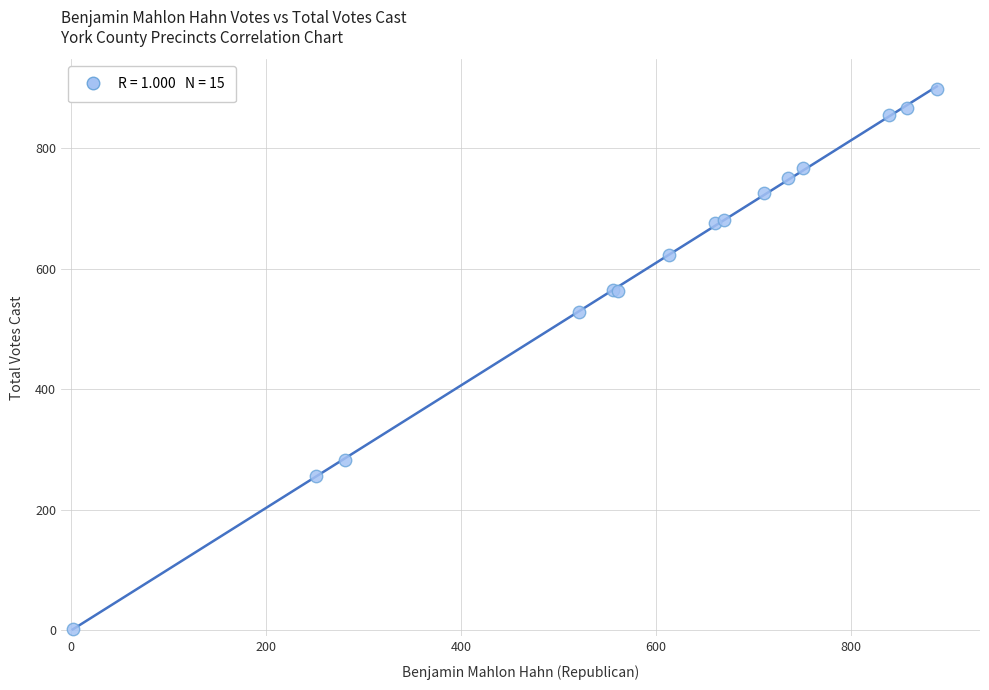

What Y value in the scatter plot is closest to 450?

528